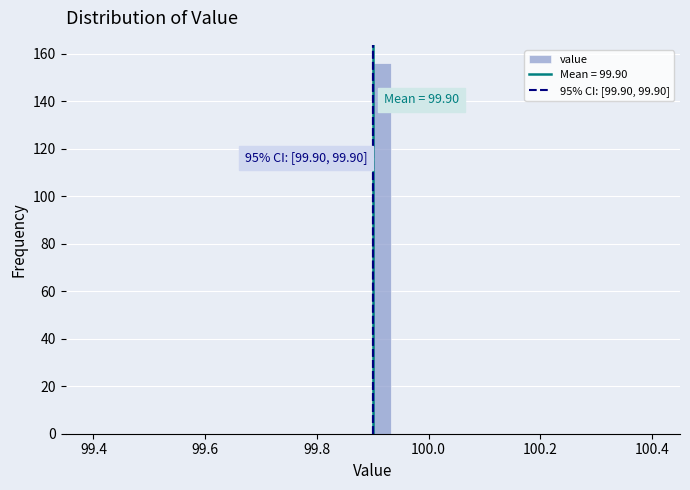

Read against the x-axis, roughly where is the centre of the tallest bar?

99.92